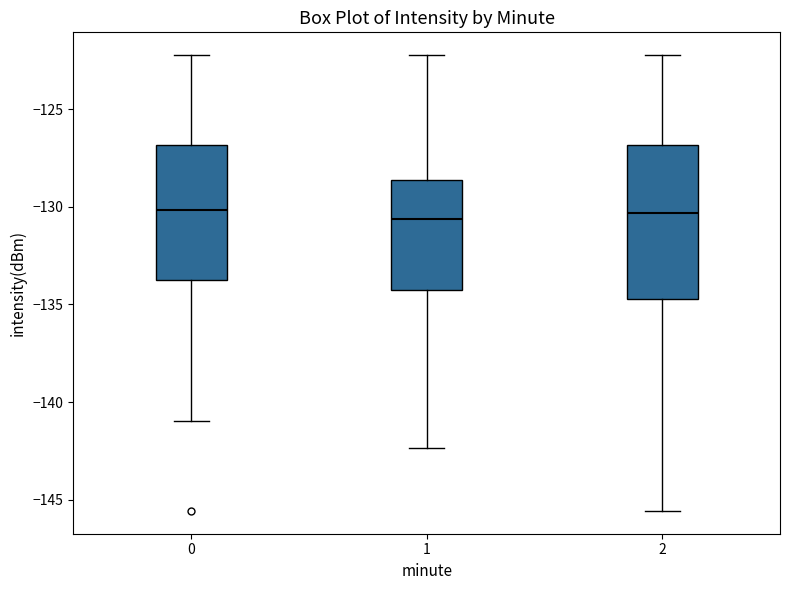

Where does the lower whisker of the box at x = 0 end on the y-axis? The values are not printed on the chart, so give them approximately, as read against the axis.

-141.0